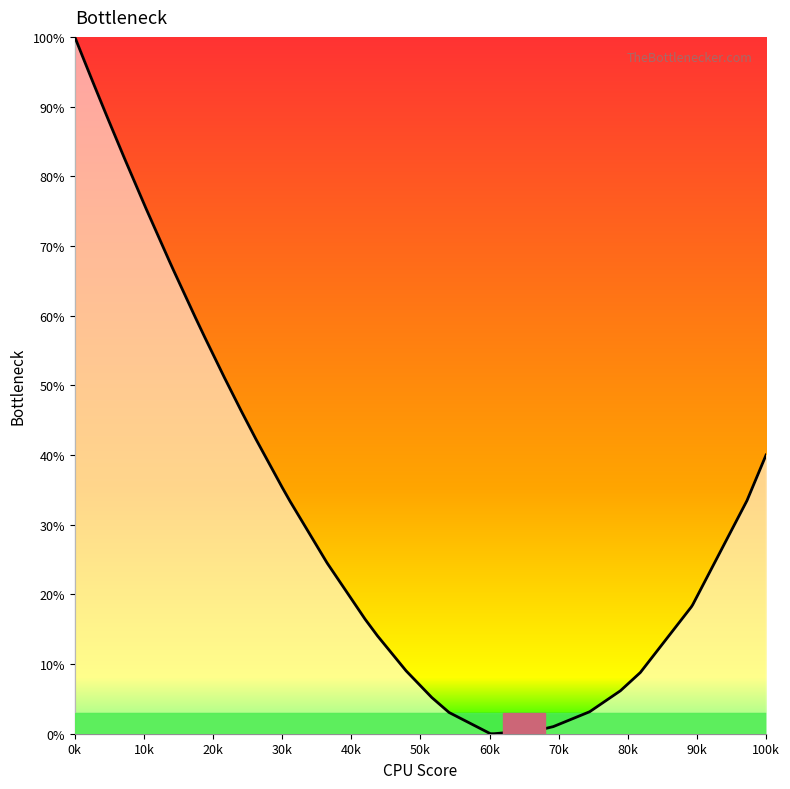

How many lines are shown in the chart?

1